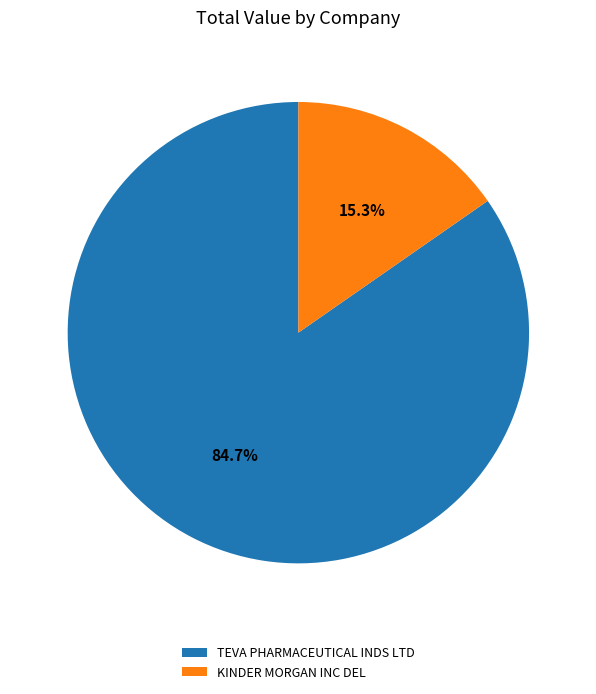

To the nearest percent, what percentage of the pie is TEVA PHARMACEUTICAL INDS LTD?

85%